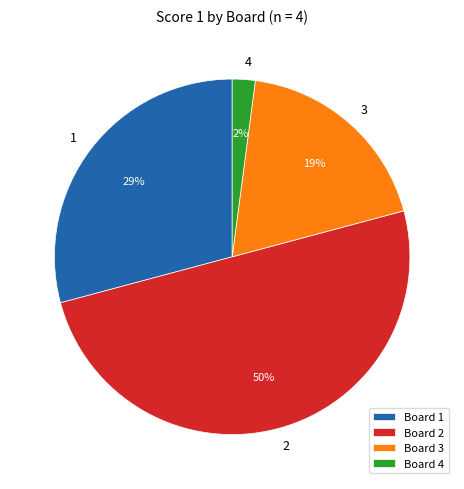

Does 1 account for over 50% of the chart?

No